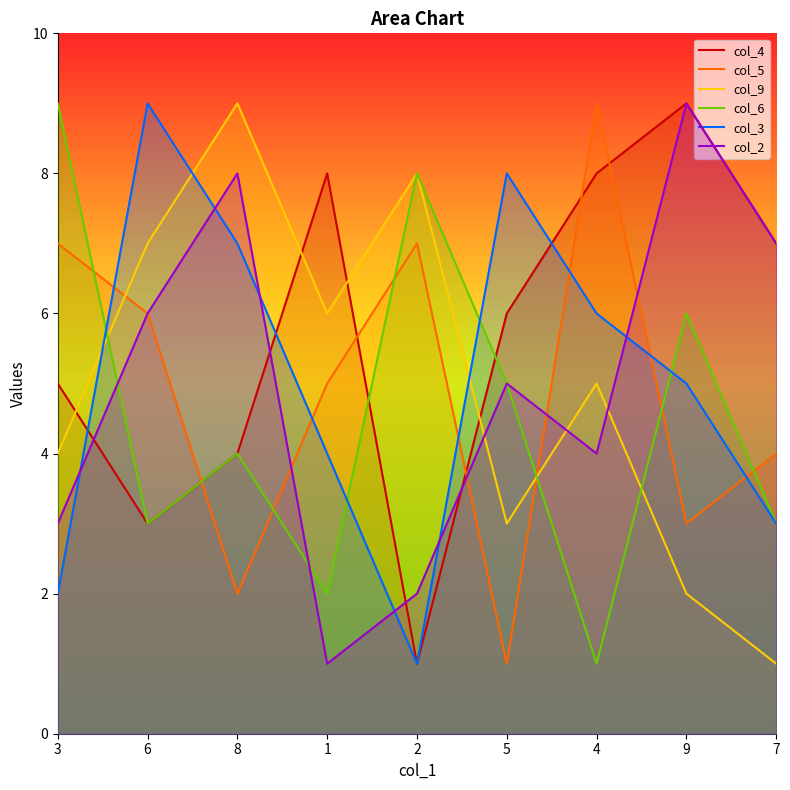

The col_9 series shows 2 at 1. True or false?

False